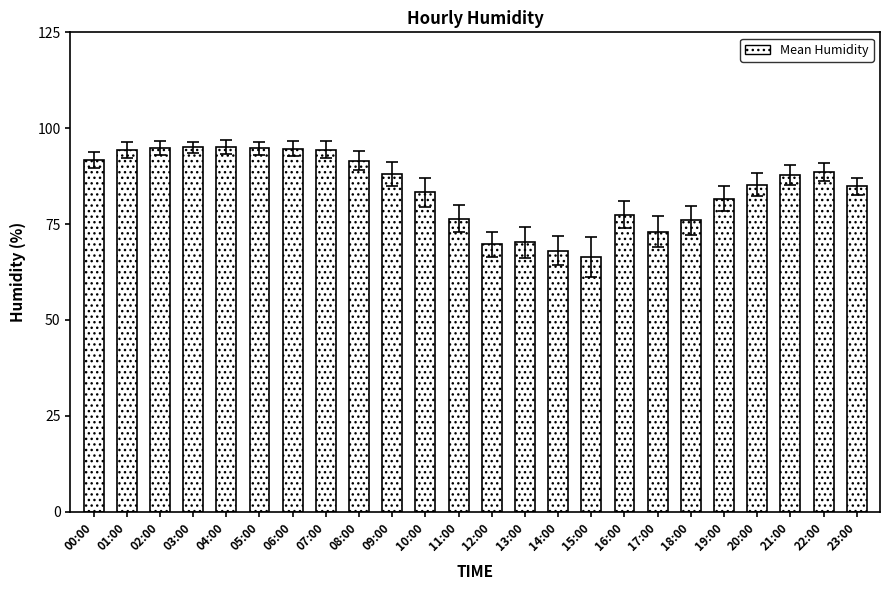

What is the greatest value displayed?

95.1